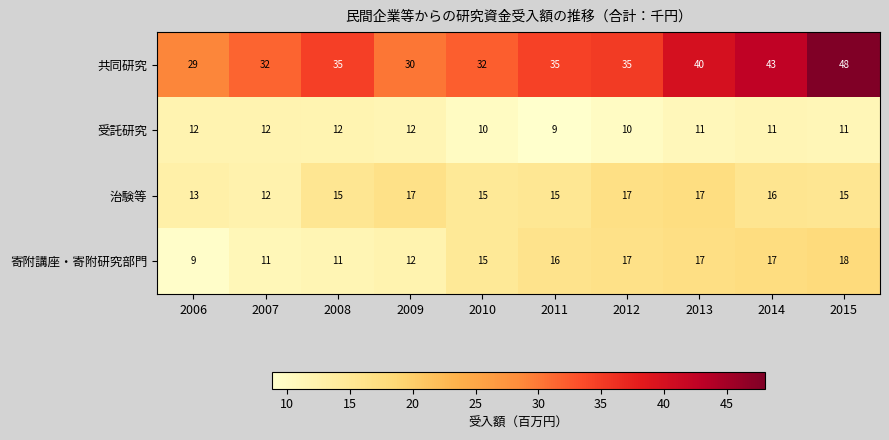

List the series in order of their peak value, lowest first.

受託研究, 治験等, 寄附講座・寄附研究部門, 共同研究